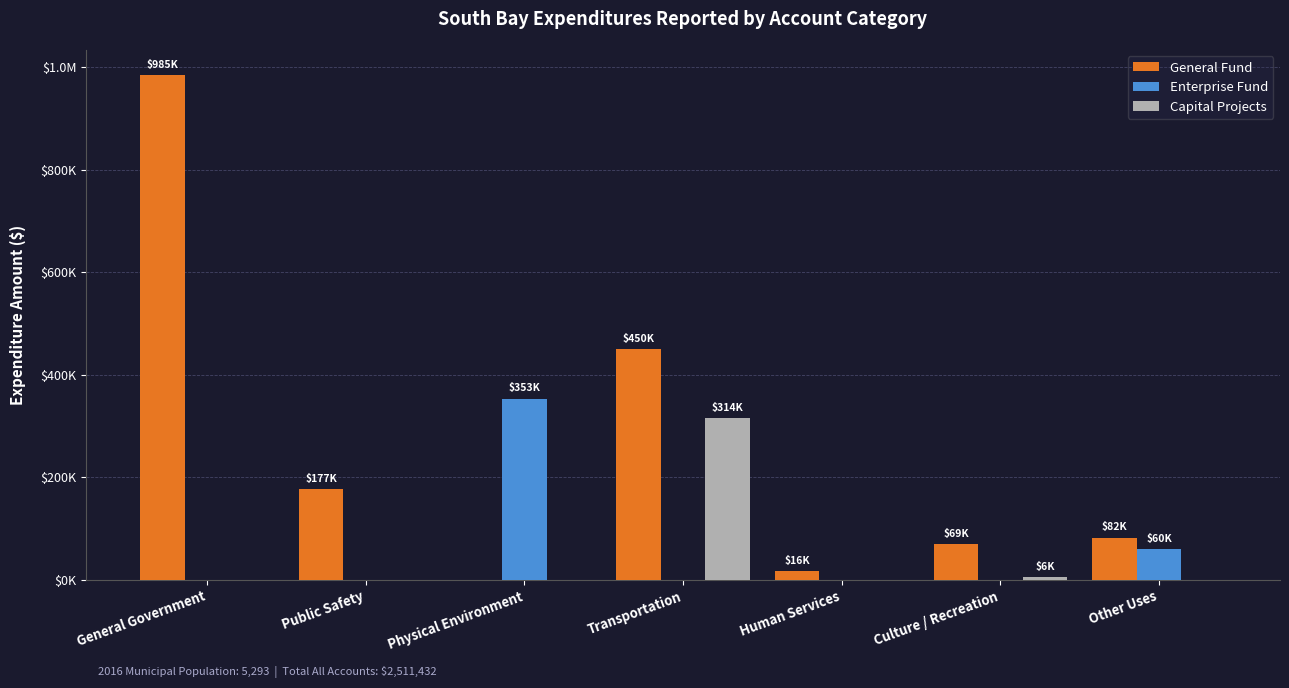

True or false: Enterprise Fund has a value of 0 at Human Services.

True